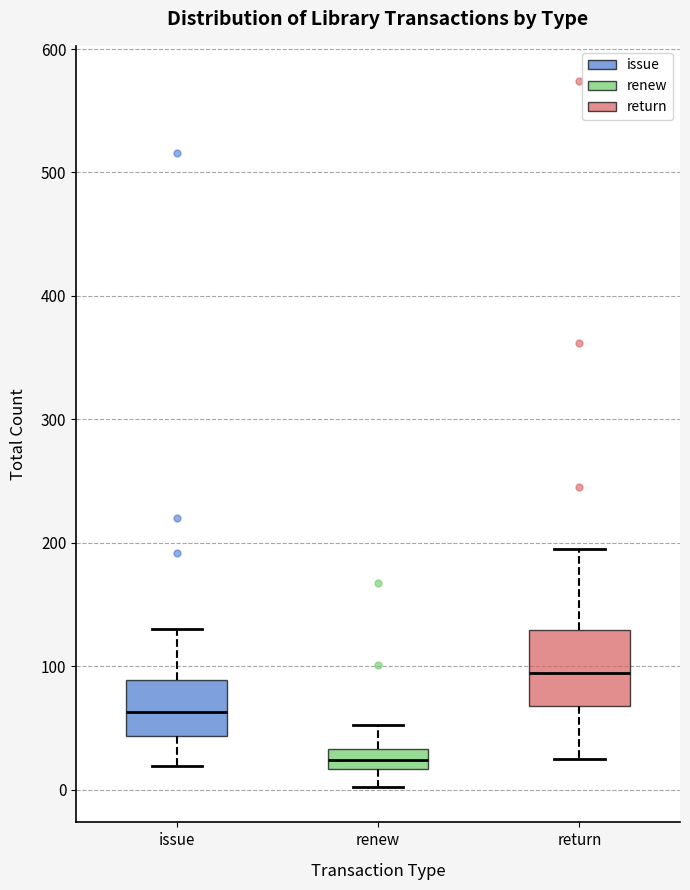

Which box has the highest median line?

return